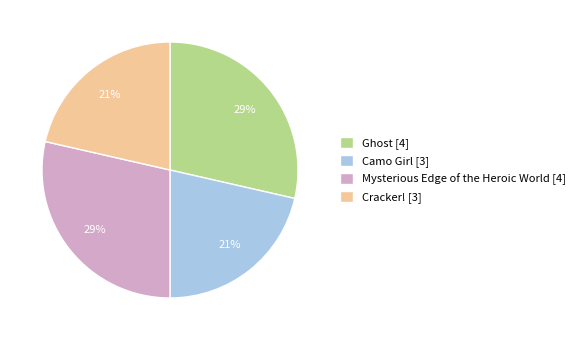

Does Cracker! [3] account for over 50% of the chart?

No